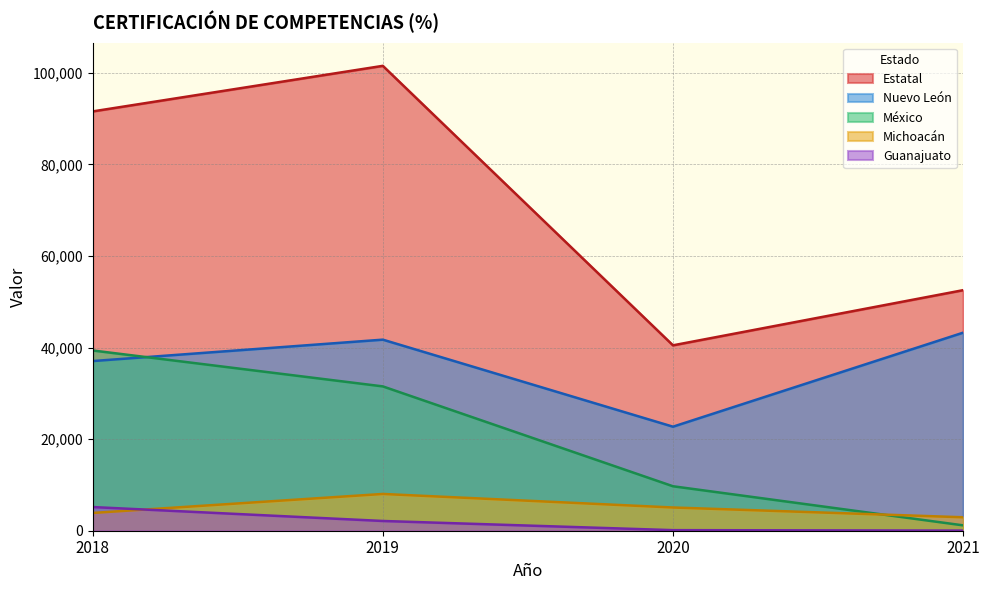

How many interior local peaks does the Michoacán series have?

1